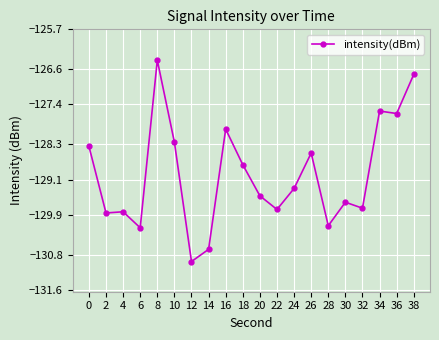

True or false: the data has more than 0 interior local peaks.

True